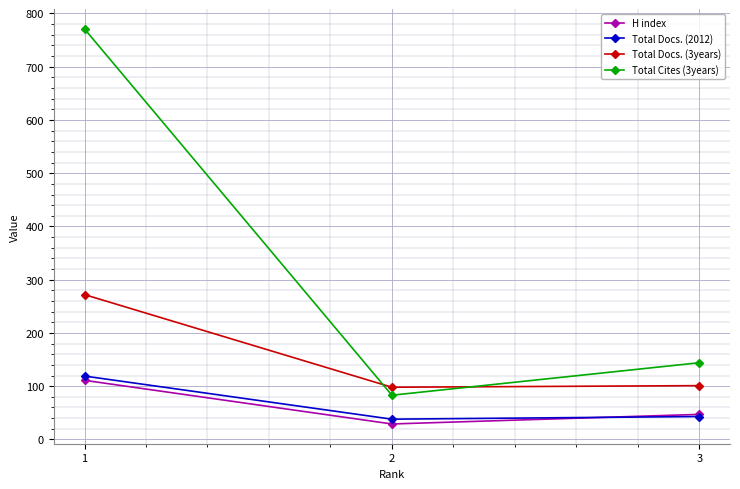

Read the Total Docs. (3years) value at 1, to the nearest 10.

270